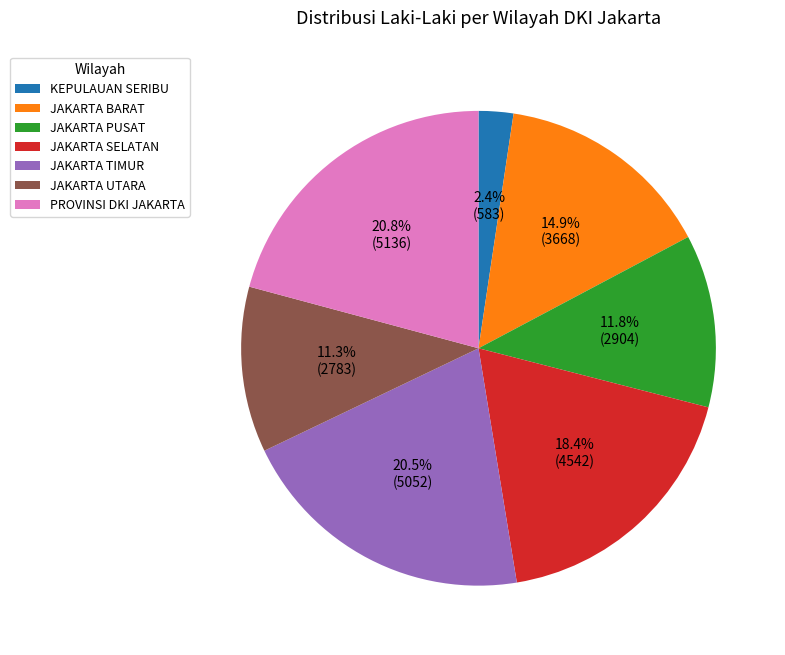

To the nearest percent, what percentage of the pie is JAKARTA PUSAT?

12%